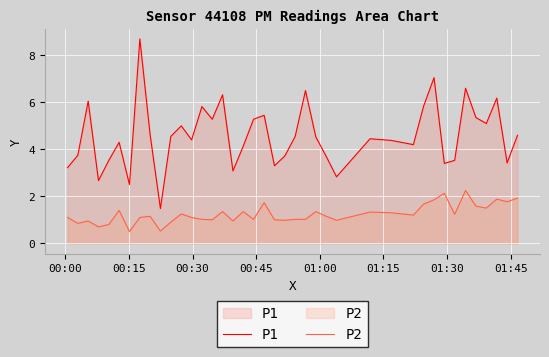

What is the sum of all P1 values?

183.4